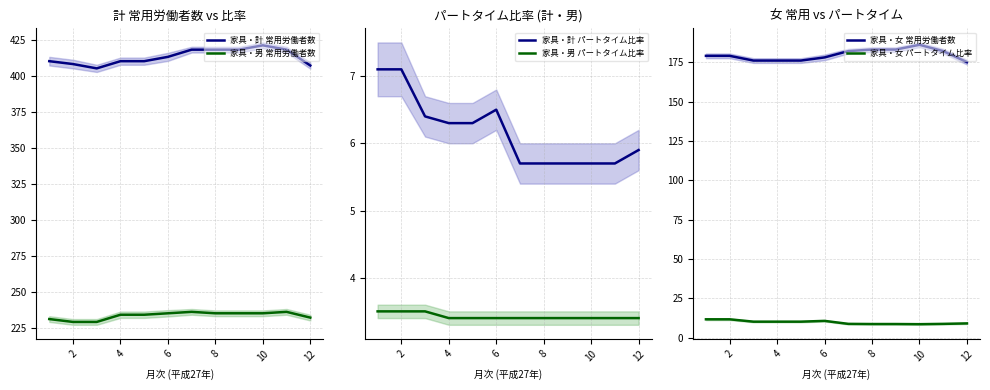

The 家具・女 常用労働者数 series shows 46.4 at 12. True or false?

False